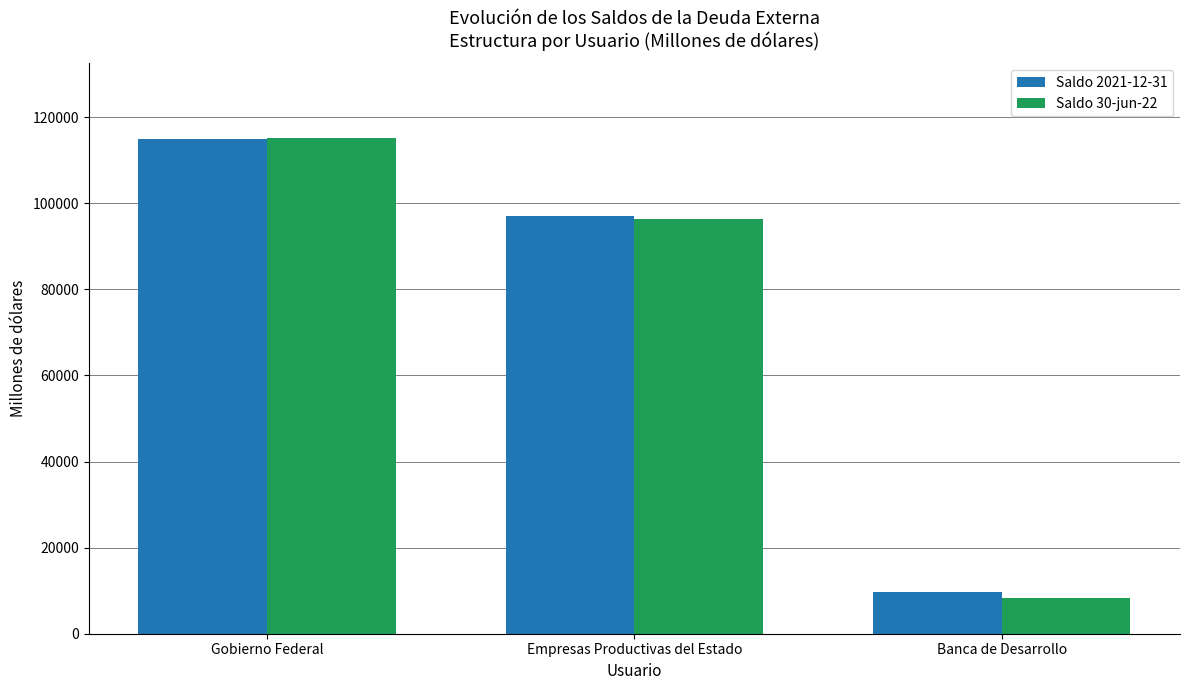

Is it true that Saldo 30-jun-22 equals 8405.3 at Banca de Desarrollo?

True